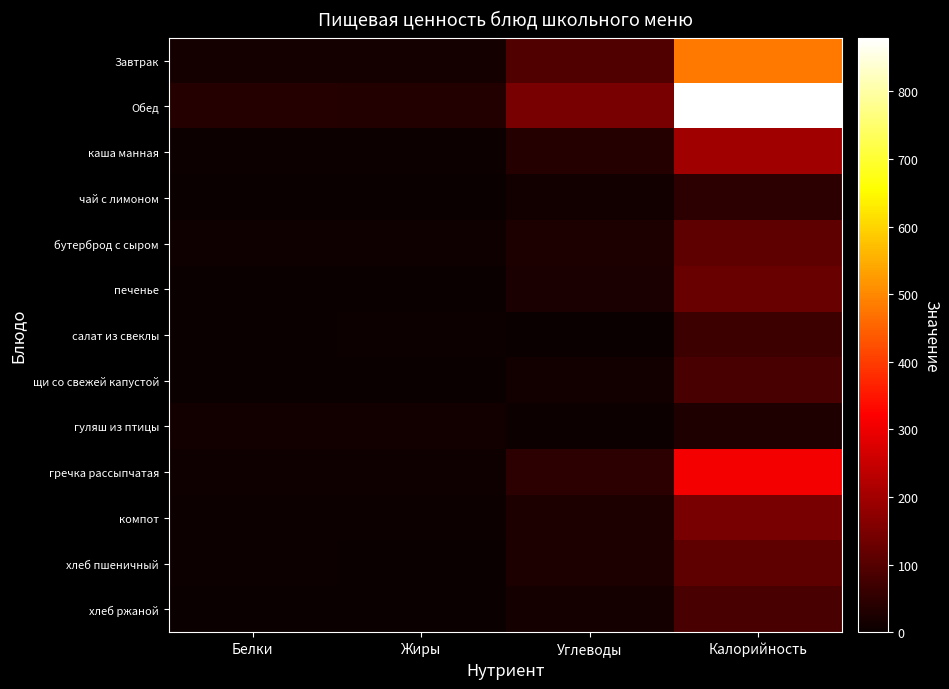

Reading left to right, transcribe all the data shown in this chart.

Завтрак: Белки=16.7	Жиры=14.4	Углеводы=95.4	Калорийность=478.2
Обед: Белки=35.9	Жиры=33.9	Углеводы=145.1	Калорийность=879.3
каша манная: Белки=4.5	Жиры=4.1	Углеводы=35.5	Калорийность=197.0
чай с лимоном: Белки=0.4	Жиры=0.0	Углеводы=12.7	Калорийность=46.0
бутерброд с сыром: Белки=9.5	Жиры=7.4	Углеводы=24.9	Калорийность=110.1
печенье: Белки=2.2	Жиры=2.9	Углеводы=22.3	Калорийность=125.1
салат из свеклы: Белки=0.8	Жиры=6.1	Углеводы=2.4	Калорийность=67.3
щи со свежей капустой: Белки=2.1	Жиры=2.3	Углеводы=13.7	Калорийность=83.8
гуляш из птицы: Белки=12.6	Жиры=13.0	Углеводы=4.0	Калорийность=30.5
гречка рассыпчатая: Белки=9.9	Жиры=7.5	Углеводы=47.8	Калорийность=307.3
компот: Белки=3.5	Жиры=3.7	Углеводы=25.5	Калорийность=145.2
хлеб пшеничный: Белки=3.8	Жиры=0.5	Углеводы=24.9	Калорийность=113.2
хлеб ржаной: Белки=2.8	Жиры=0.5	Углеводы=17.0	Калорийность=85.0